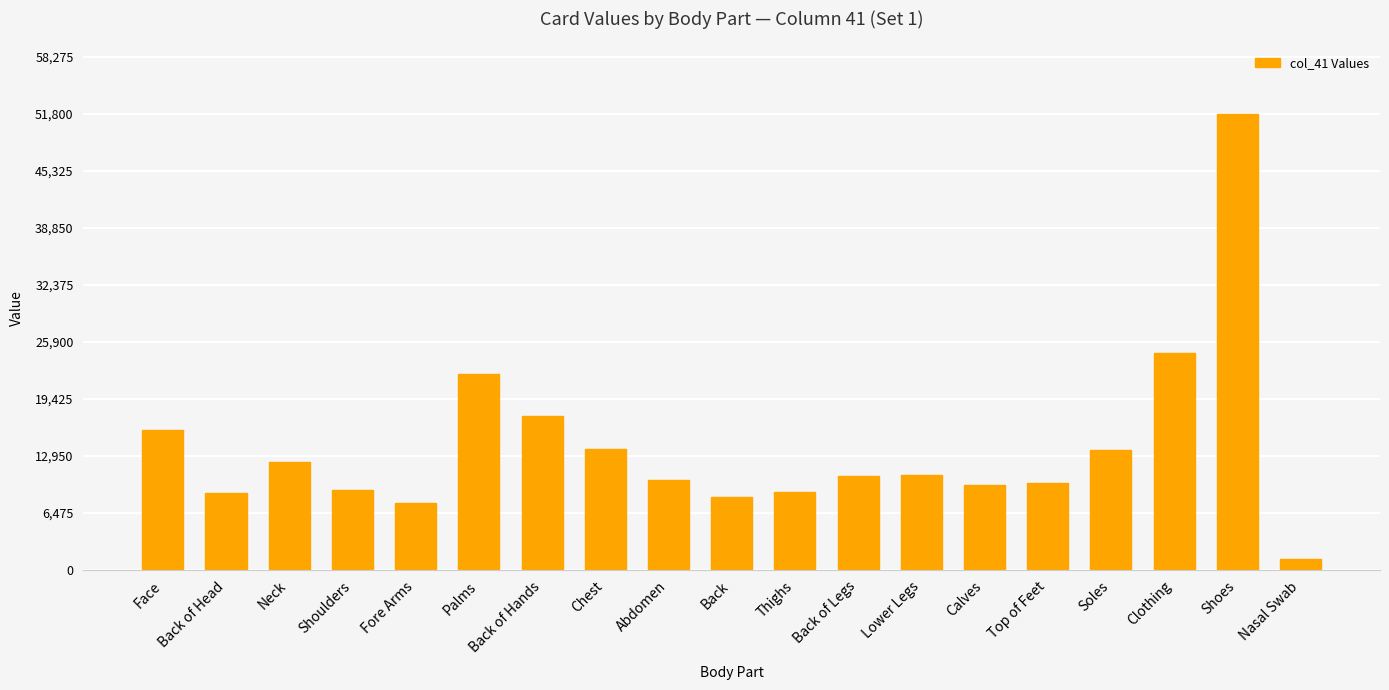

How many distinct data groups are displayed?

1